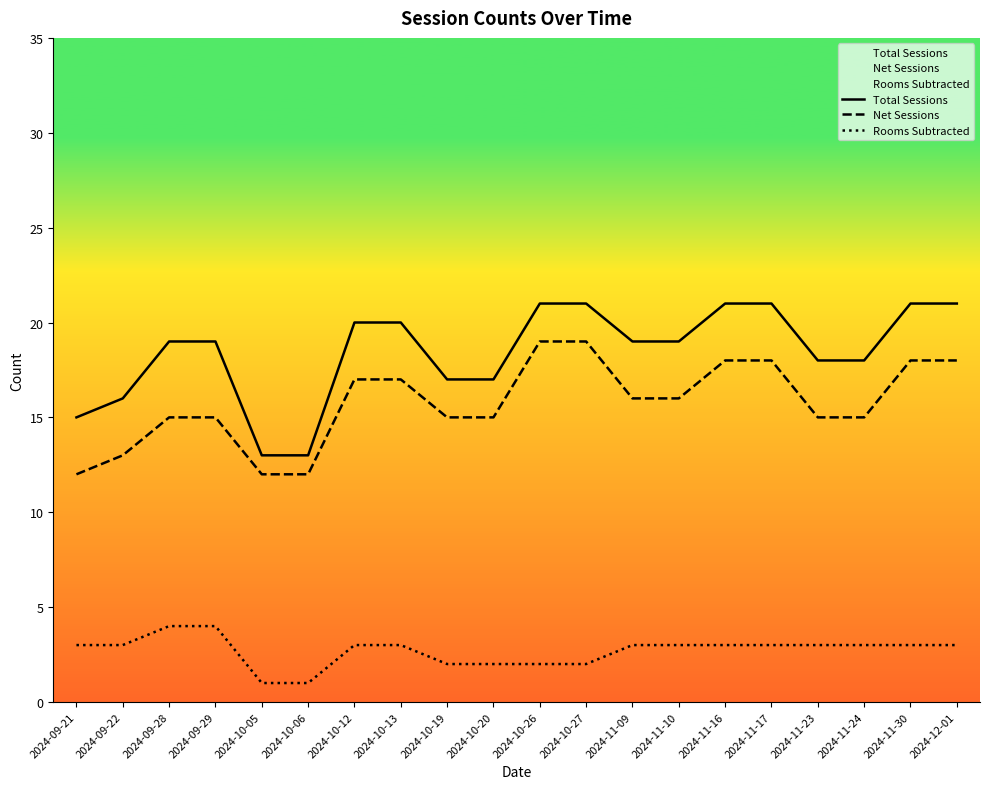

What position from the right is 2024-11-24?

3